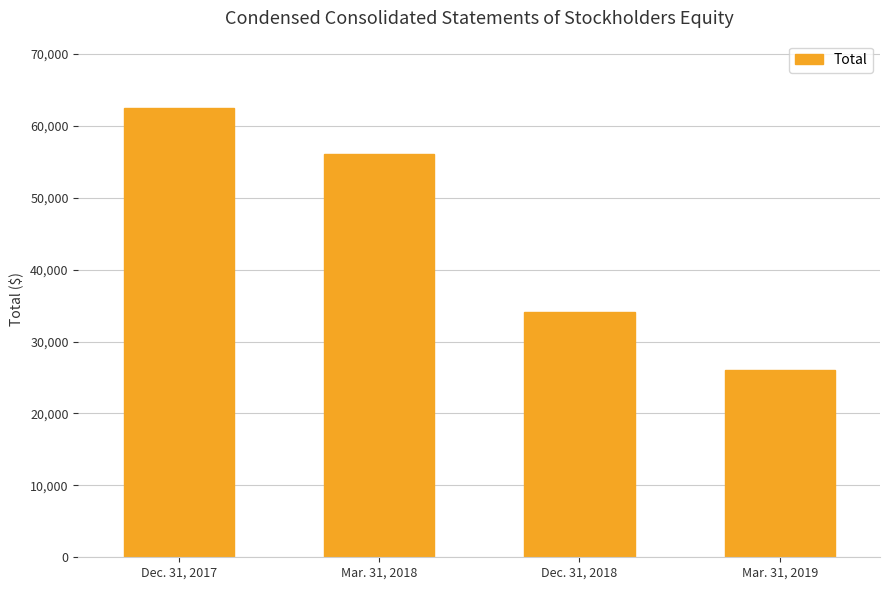

Are the bars grouped side by side (vs. stacked)?

No